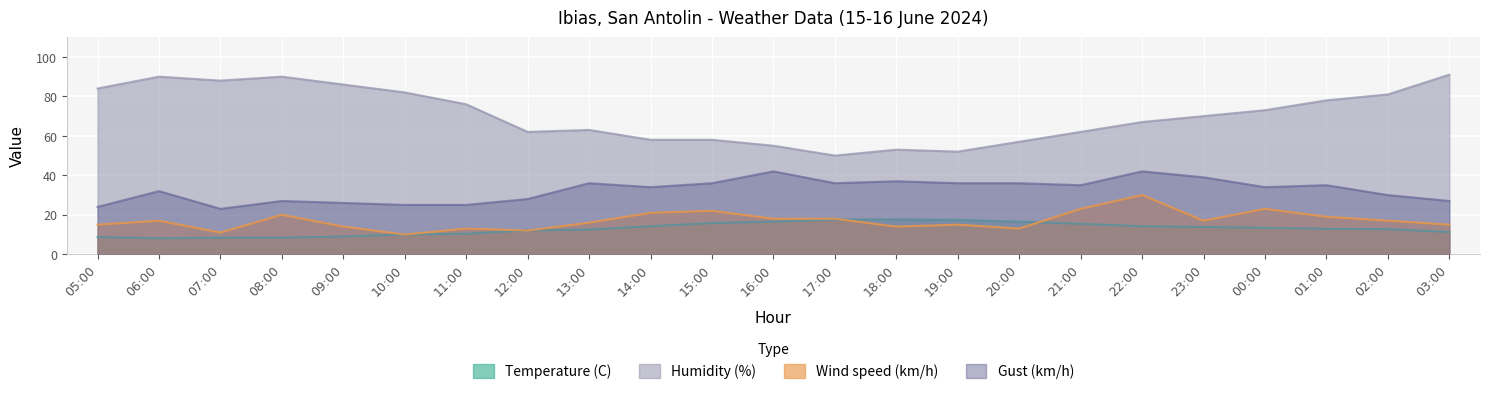

In Gust (km/h), how many points are higher than both neighbors (excluding endpoints)?

7